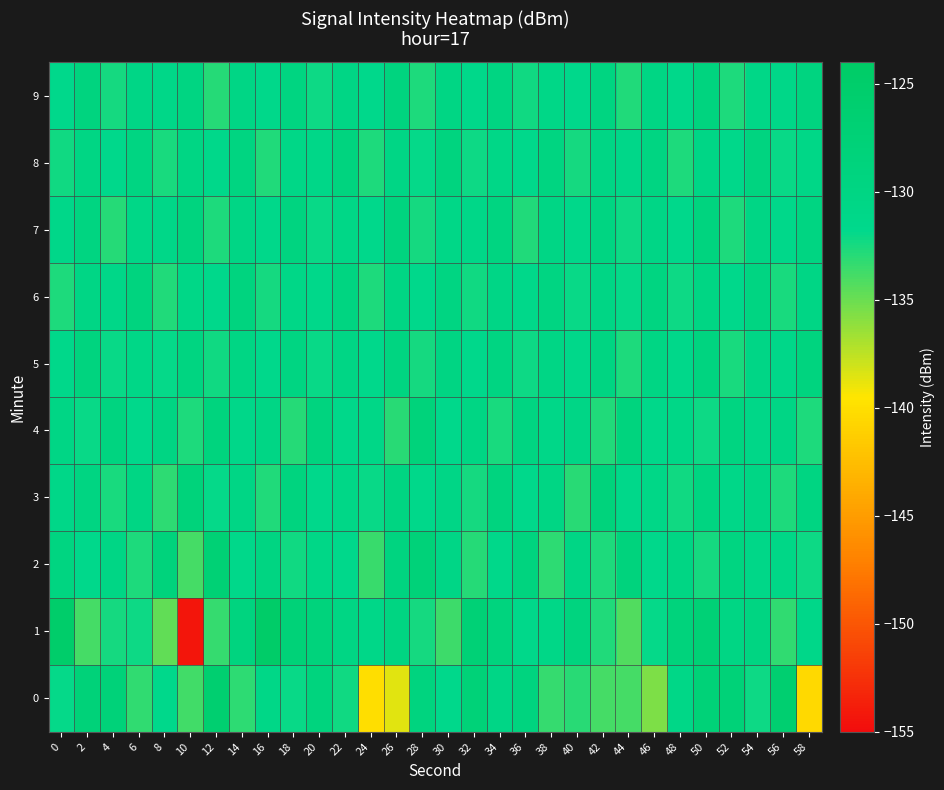

Reading right to left, extract all data points from this chart.

0: 58=-140.5	56=-126.2	54=-132.1	52=-127.8	50=-127.8	48=-130.8	46=-135.6	44=-133.9	42=-133.9	40=-133.0	38=-133.4	36=-129.1	34=-130.6	32=-127.9	30=-131.5	28=-129.2	26=-138.6	24=-140.1	22=-132.2	20=-129.0	18=-132.0	16=-130.8	14=-133.2	12=-126.3	10=-133.7	8=-131.5	6=-133.3	4=-128.0	2=-128.0	0=-131.9
1: 58=-131.2	56=-133.3	54=-129.7	52=-130.1	50=-127.4	48=-128.6	46=-131.9	44=-134.2	42=-132.8	40=-129.3	38=-130.7	36=-131.5	34=-128.9	32=-127.3	30=-133.6	28=-132.4	26=-129.8	24=-131.1	22=-130.2	20=-128.5	18=-127.8	16=-124.5	14=-129.1	12=-133.4	10=-154.3	8=-134.7	6=-132.2	4=-132.4	2=-133.9	0=-124.9
2: 58=-132.2	56=-130.7	54=-131.1	52=-129.6	50=-132.4	48=-130.2	46=-131.6	44=-128.8	42=-132.7	40=-130.4	38=-133.1	36=-129.2	34=-131.3	32=-132.9	30=-130.6	28=-128.1	26=-129.4	24=-133.5	22=-131.7	20=-130.8	18=-132.3	16=-129.9	14=-131.4	12=-127.2	10=-133.9	8=-128.7	6=-132.6	4=-130.3	2=-131.8	0=-129.5
3: 58=-129.9	56=-132.7	54=-130.4	52=-131.1	50=-129.5	48=-132.3	46=-130.8	44=-131.5	42=-128.6	40=-133.0	38=-130.2	36=-131.8	34=-129.1	32=-132.4	30=-130.6	28=-131.3	26=-129.7	24=-132.1	22=-130.9	20=-131.6	18=-129.3	16=-132.8	14=-130.5	12=-131.9	10=-128.4	8=-133.2	6=-130.1	4=-132.5	2=-129.8	0=-131.0
4: 58=-132.7	56=-130.4	54=-131.0	52=-129.6	50=-132.2	48=-130.9	46=-131.3	44=-129.0	42=-132.8	40=-130.6	38=-131.1	36=-129.8	34=-132.5	32=-130.2	30=-131.6	28=-128.3	26=-133.0	24=-130.7	22=-131.4	20=-129.1	18=-132.9	16=-130.5	14=-131.2	12=-128.9	10=-132.6	8=-130.0	6=-131.7	4=-129.4	2=-132.1	0=-130.3
5: 58=-129.2	56=-131.2	54=-130.6	52=-132.5	50=-129.4	48=-131.3	46=-130.2	44=-132.6	42=-129.7	40=-131.4	38=-130.3	36=-132.2	34=-129.9	32=-131.6	30=-130.0	28=-132.4	26=-129.6	24=-131.8	22=-130.4	20=-132.1	18=-129.8	16=-131.7	14=-130.1	12=-132.3	10=-129.5	8=-131.9	6=-130.7	4=-132.0	2=-129.3	0=-131.5
6: 58=-130.3	56=-132.5	54=-129.9	52=-131.7	50=-130.1	48=-132.2	46=-129.6	44=-131.9	42=-130.4	40=-132.1	38=-129.7	36=-131.5	34=-130.6	32=-132.3	30=-129.8	28=-131.8	26=-130.2	24=-132.6	22=-129.5	20=-131.3	18=-130.7	16=-132.4	14=-129.1	12=-131.6	10=-130.9	8=-132.8	6=-129.3	4=-131.1	2=-130.5	0=-132.7
7: 58=-129.8	56=-131.4	54=-130.4	52=-132.6	50=-129.1	48=-131.8	46=-130.6	44=-132.2	42=-129.7	40=-131.5	38=-130.3	36=-132.8	34=-129.5	32=-131.1	30=-130.7	28=-132.4	26=-129.3	24=-131.6	22=-130.9	20=-132.1	18=-129.4	16=-131.3	14=-130.5	12=-132.7	10=-129.2	8=-131.0	6=-130.8	4=-132.9	2=-129.6	0=-131.2
8: 58=-130.9	56=-132.1	54=-129.4	52=-131.3	50=-130.6	48=-132.7	46=-129.7	44=-131.2	42=-130.3	40=-132.4	38=-129.5	36=-131.6	34=-130.8	32=-132.2	30=-129.1	28=-131.9	26=-130.4	24=-132.6	22=-129.3	20=-131.1	18=-130.7	16=-132.8	14=-129.6	12=-131.4	10=-130.2	8=-132.5	6=-129.9	4=-131.7	2=-130.1	0=-132.3
9: 58=-129.4	56=-131.0	54=-130.8	52=-132.7	50=-129.1	48=-131.3	46=-130.2	44=-132.8	42=-129.5	40=-131.6	38=-130.7	36=-132.3	34=-129.9	32=-131.4	30=-130.1	28=-132.6	26=-129.3	24=-131.7	22=-130.5	20=-132.2	18=-129.6	16=-131.5	14=-130.3	12=-132.9	10=-129.8	8=-131.1	6=-130.6	4=-132.4	2=-129.2	0=-131.8